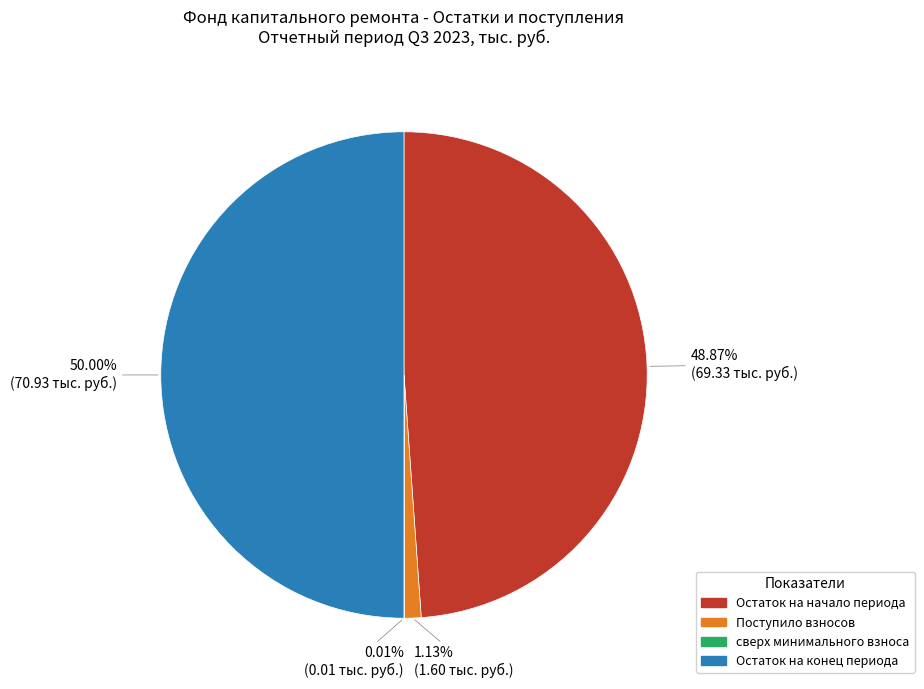

Does Поступило взносов account for over 50% of the chart?

No